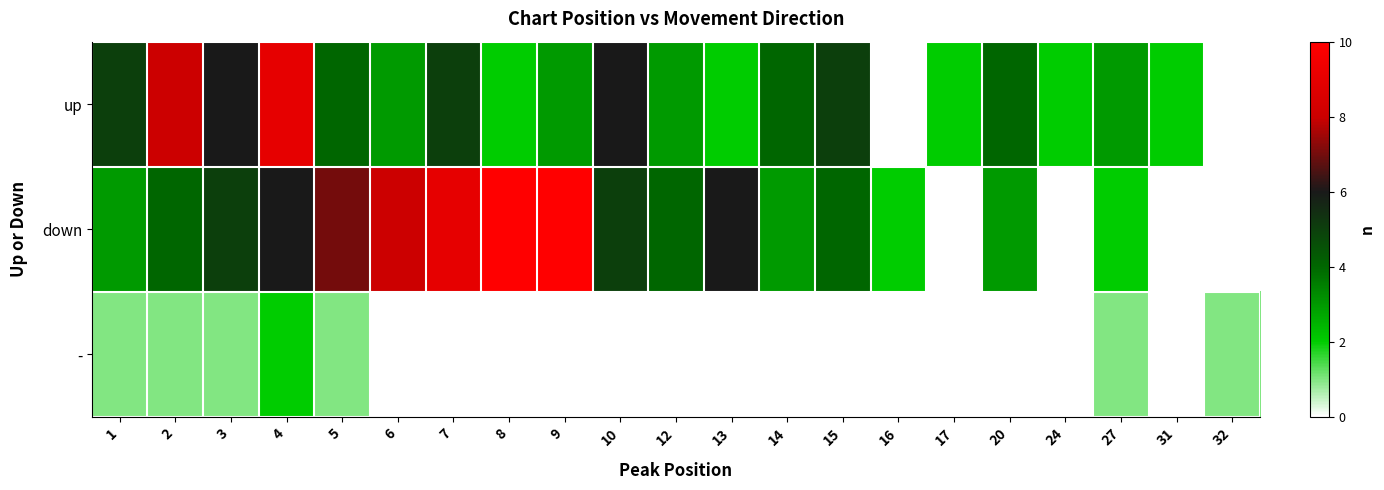

Which series has the largest total across all categories?

down